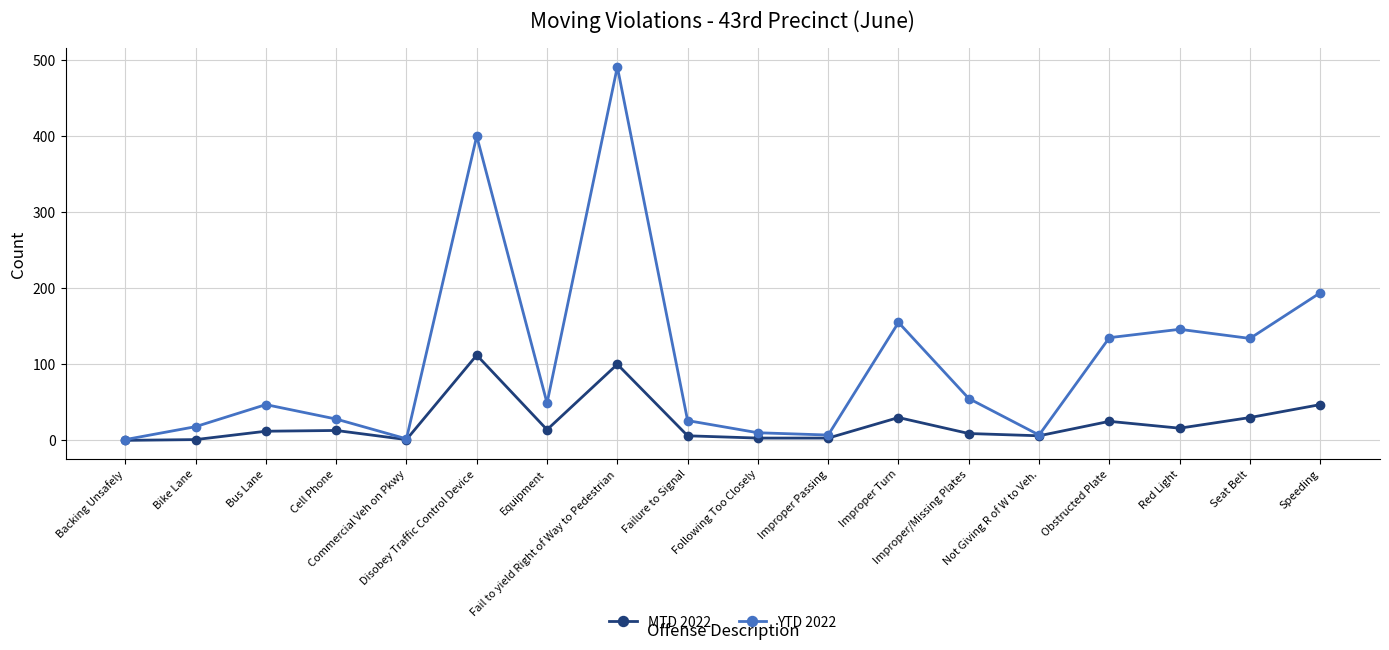

True or false: MTD 2022 has more than 0 points higher than both neighbors.

True